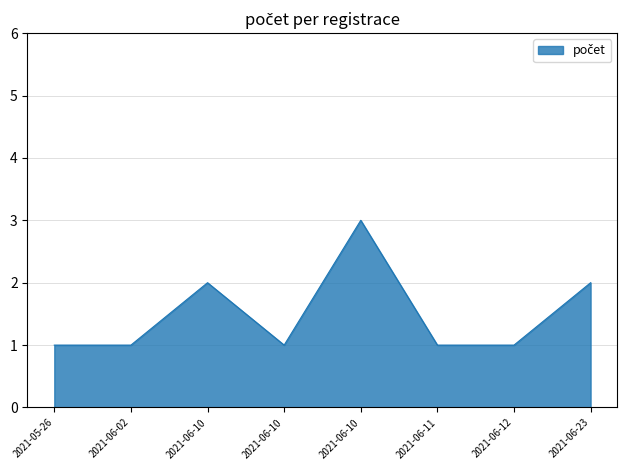

Reading right to left, transcribe all the data shown in this chart.

2021-06-23=2	2021-06-12=1	2021-06-11=1	2021-06-10=3	2021-06-10=1	2021-06-10=2	2021-06-02=1	2021-05-26=1